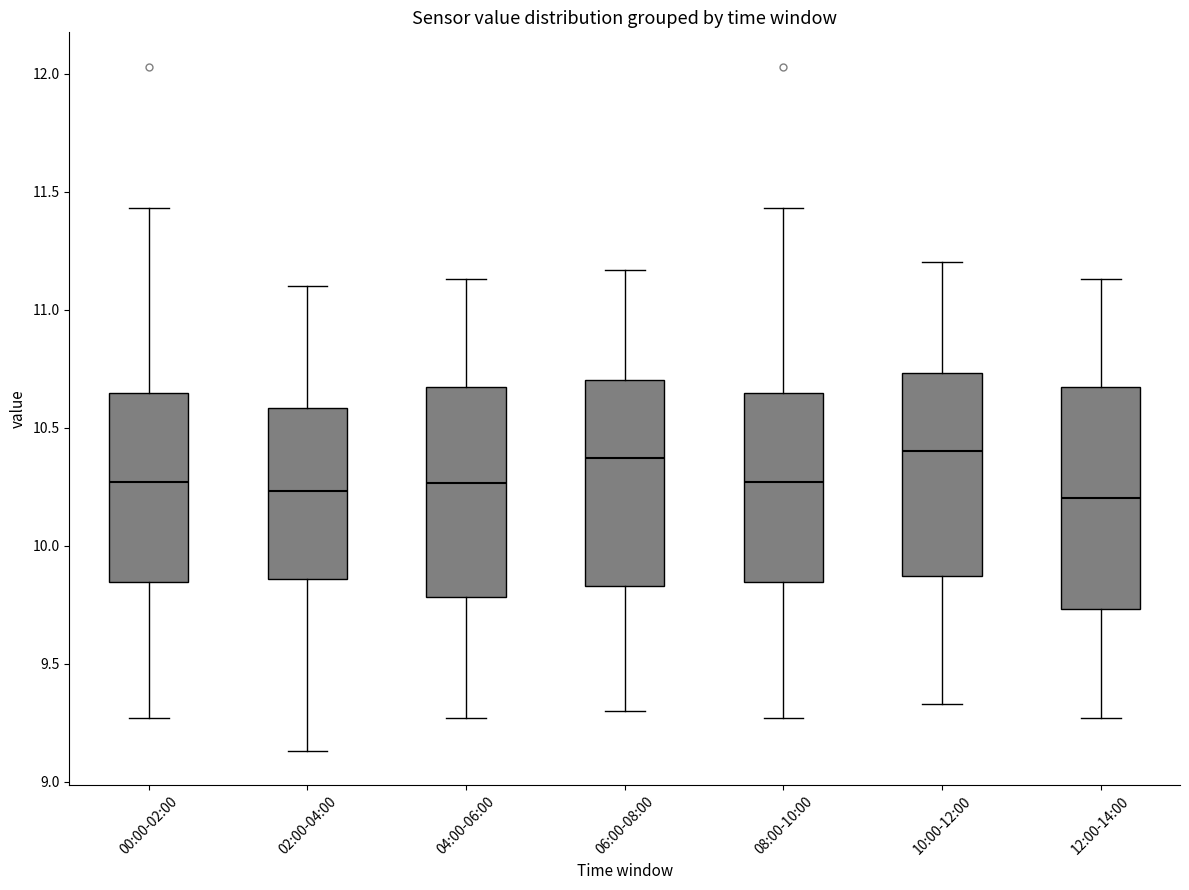

Where does the lower whisker of the box for 08:00-10:00 end on the y-axis? The values are not printed on the chart, so give them approximately, as read against the axis.

9.25